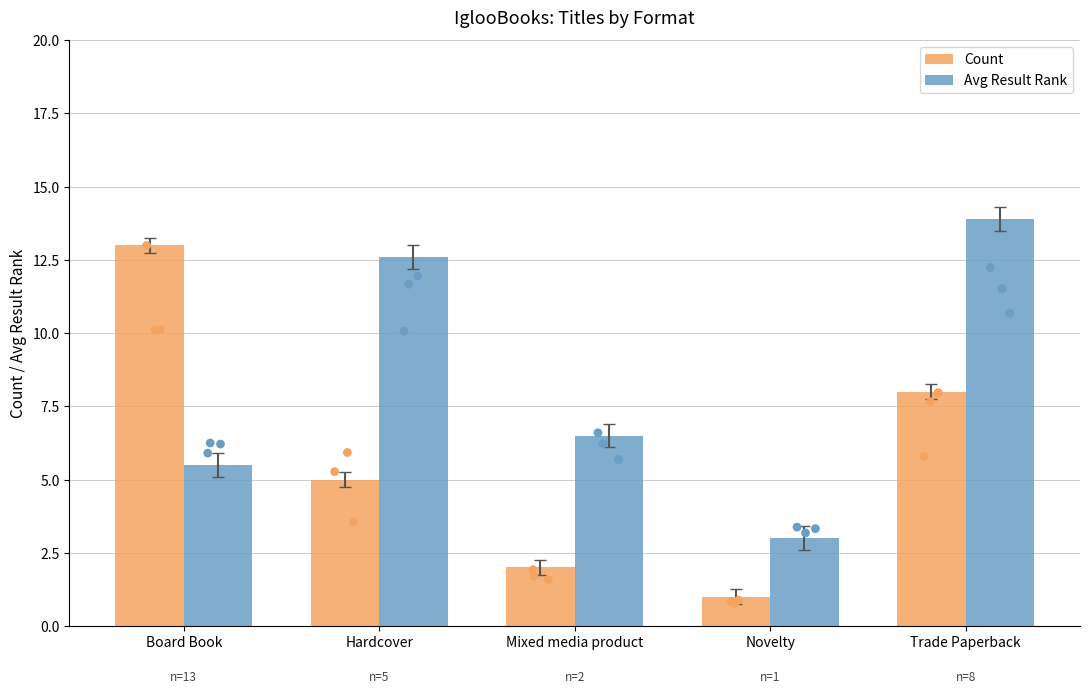

What are all the series names shown in the legend?

Count, Avg Result Rank